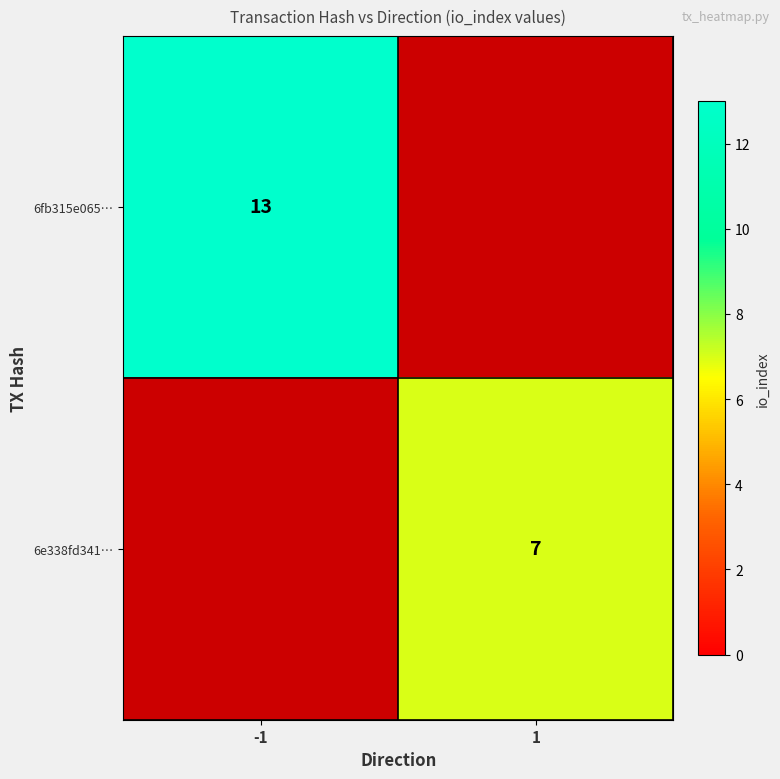

Is the value of 6e338fd341… at 1 greater than the value of 6fb315e065… at -1?

No